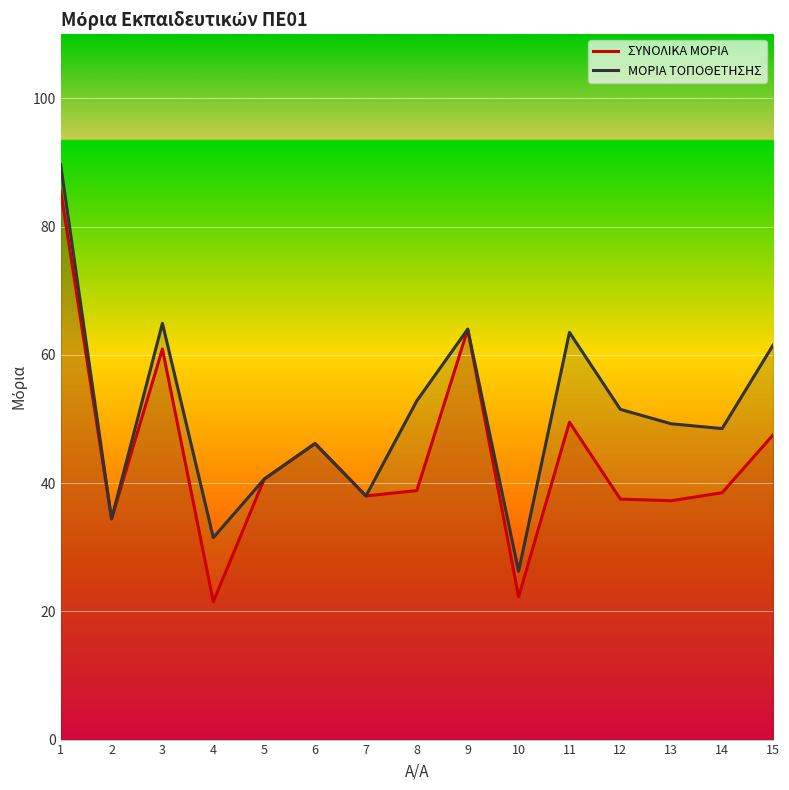

Count the number of data series in this chart.

2